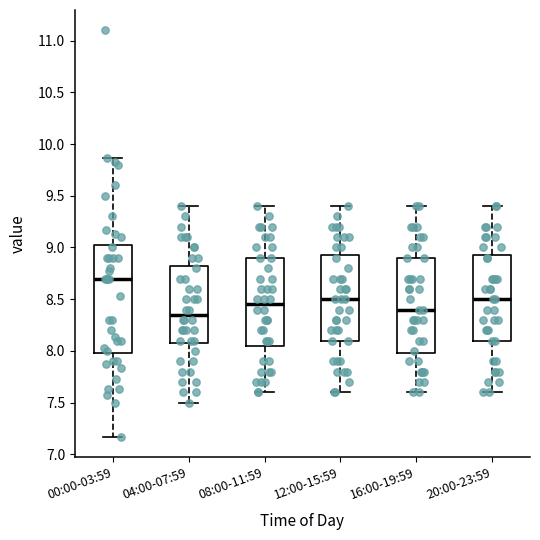

Reading left to right, transcribe this box plot: for each box, give where its median line is, the range the box spans, and where its two whiskers end, as read against the y-axis. The values are not printed on the chart, so give them approximately, as read against the axis.

00:00-03:59: median 8.70, box 8.00 to 9.05, whiskers 7.15 to 9.85
04:00-07:59: median 8.35, box 8.10 to 8.85, whiskers 7.50 to 9.40
08:00-11:59: median 8.45, box 8.05 to 8.90, whiskers 7.60 to 9.40
12:00-15:59: median 8.50, box 8.10 to 8.95, whiskers 7.60 to 9.40
16:00-19:59: median 8.40, box 8.00 to 8.90, whiskers 7.60 to 9.40
20:00-23:59: median 8.50, box 8.10 to 8.95, whiskers 7.60 to 9.40